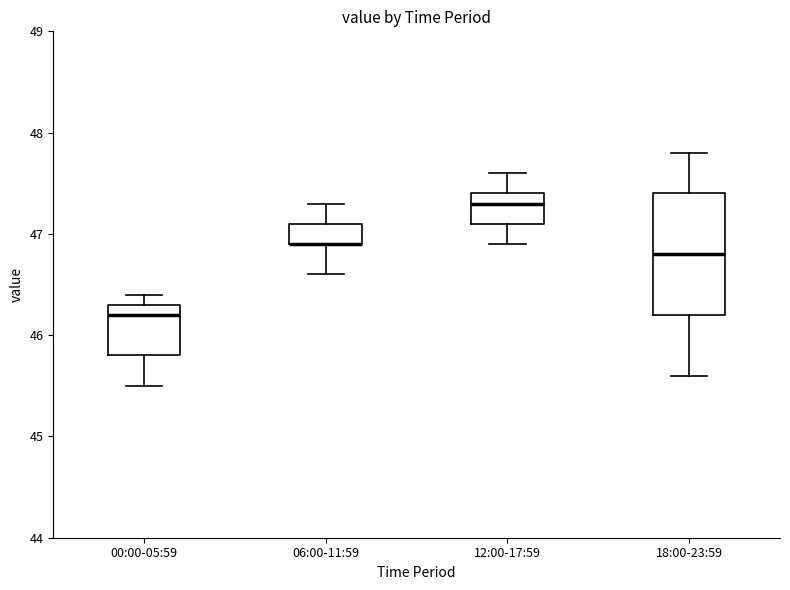

Where is the upper edge of the box for 12:00-17:59 on the y-axis? The values are not printed on the chart, so give them approximately, as read against the axis.

47.4